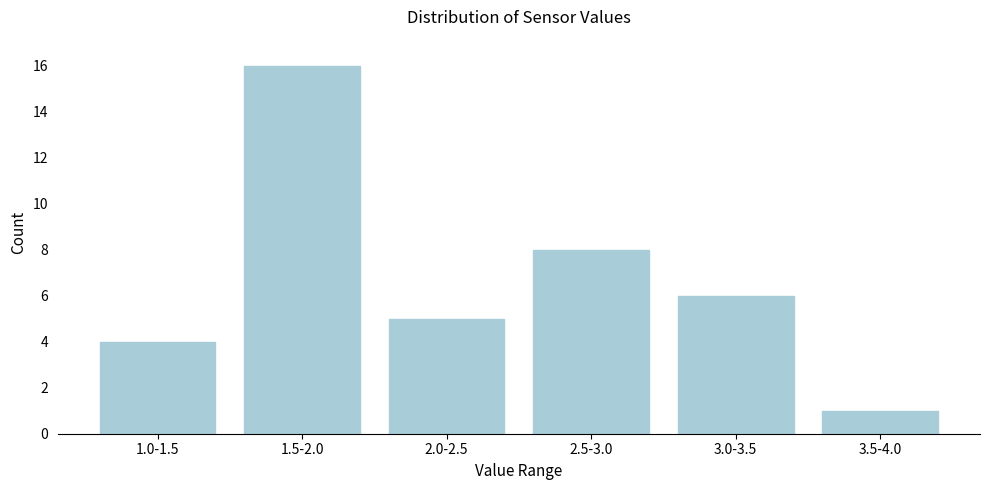

Reading right to left, what are all the values shown in this chart?

1	6	8	5	16	4